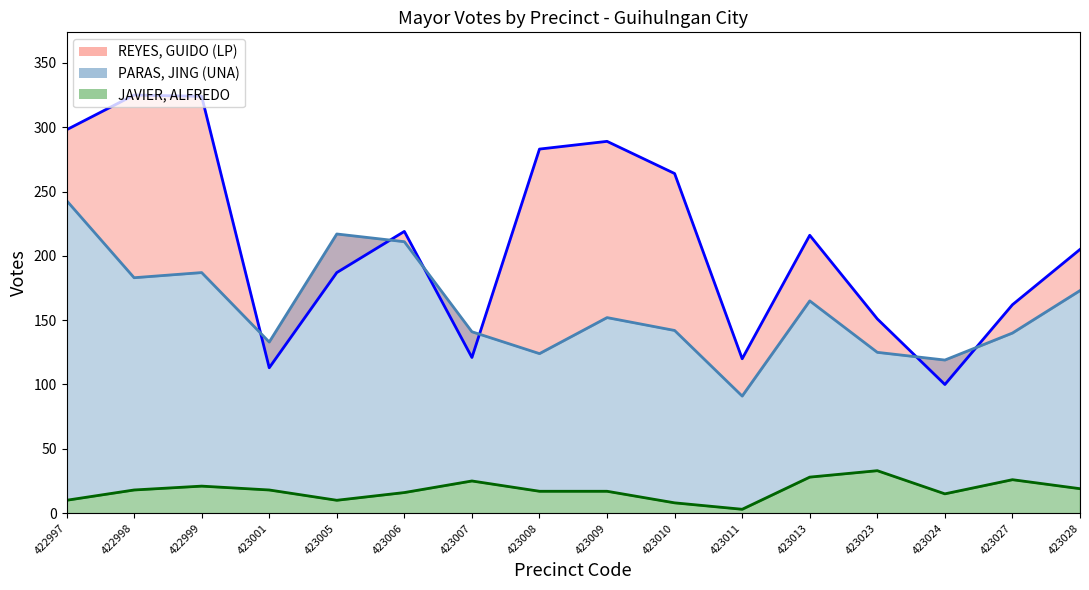

The JAVIER, ALFREDO line series shows 12 at 423013. True or false?

False